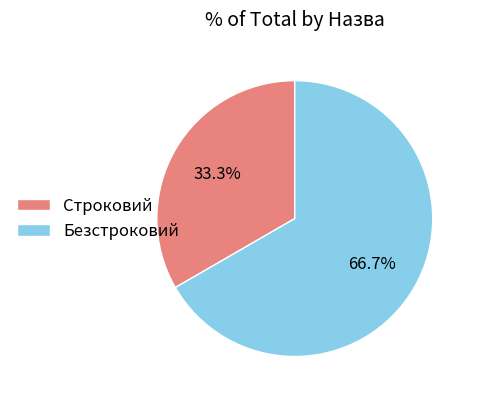

Which slice is the smallest?

Строковий